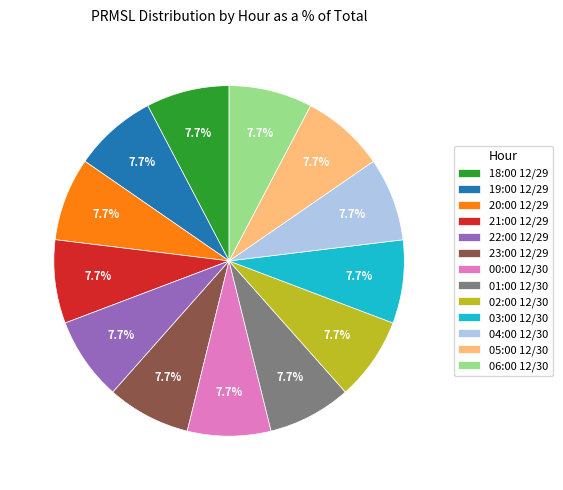

To the nearest percent, what percentage of the pie is 02:00 12/30?

8%